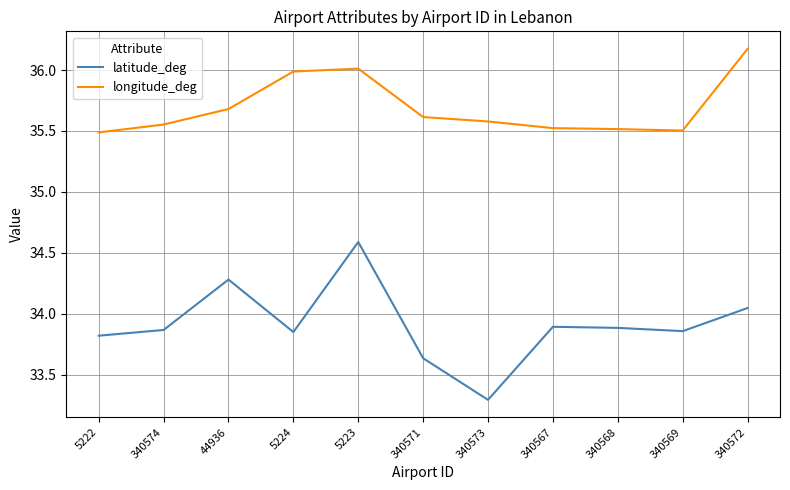

Which series changed the most between 44936 and 340573?

latitude_deg